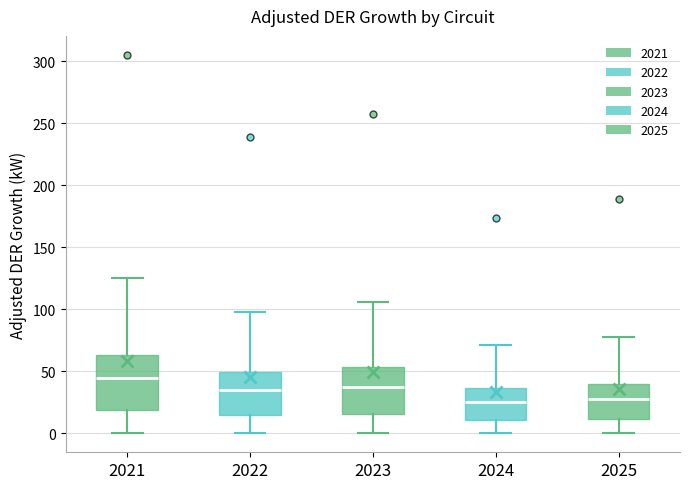

Where does the lower whisker of the box at x = 2021 end on the y-axis? The values are not printed on the chart, so give them approximately, as read against the axis.

0